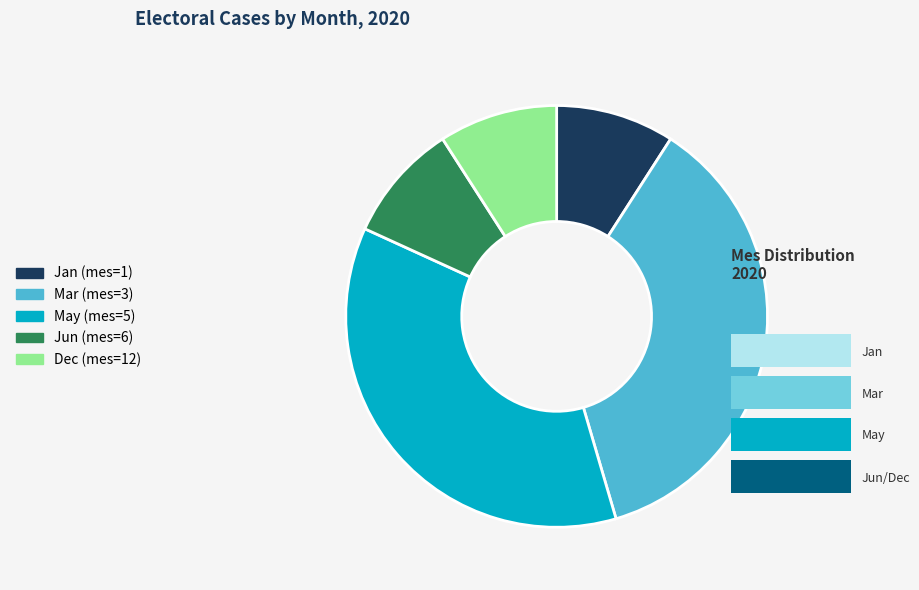

Do Jun (mes=6) and May (mes=5) together represent more than half of the pie?

No